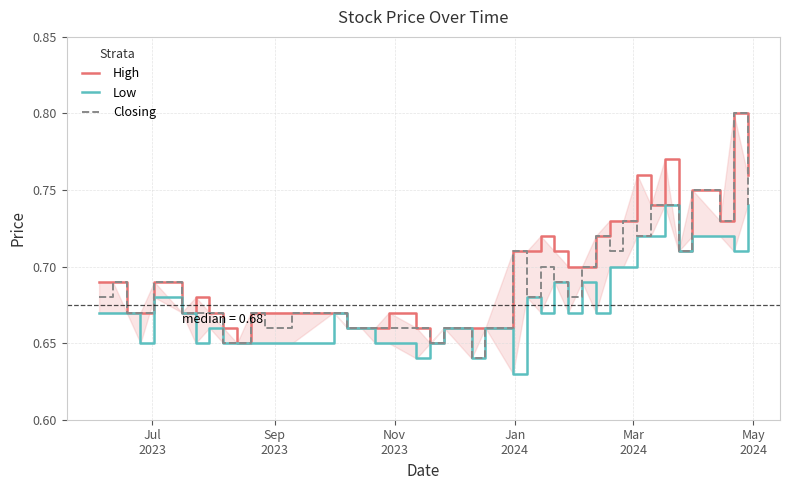

What is the difference between the second highest and minimum values in the Low series?

0.1